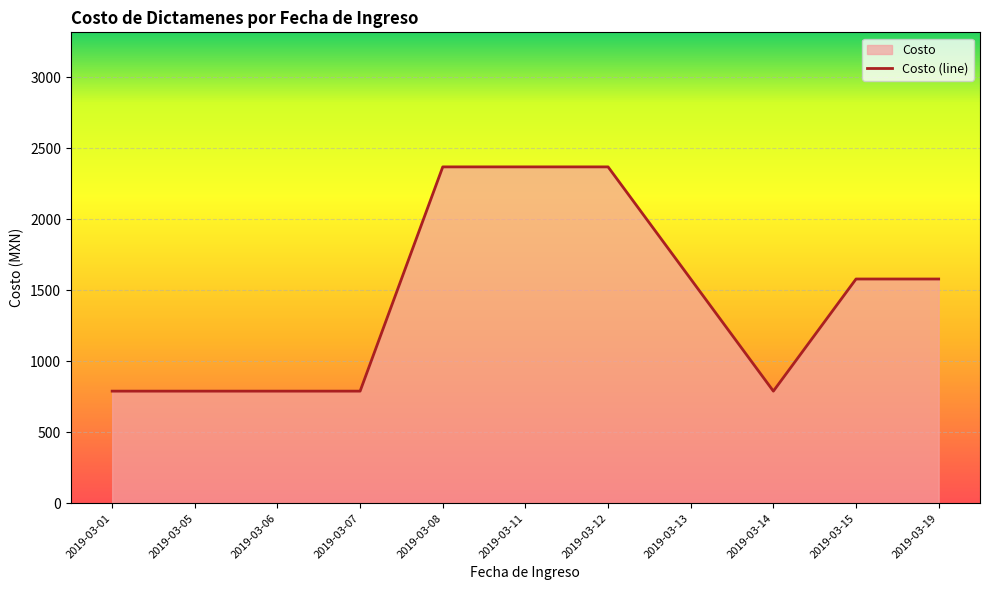

Does the chart display data point markers on the line(s)?

No